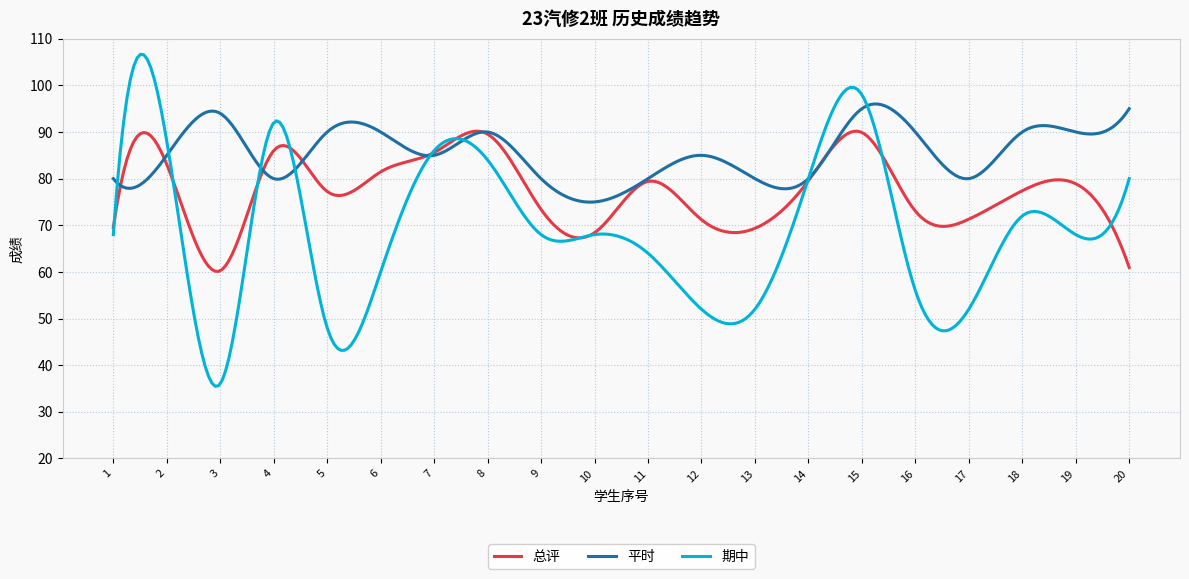

True or false: 期中 has more than 2 interior local peaks.

True